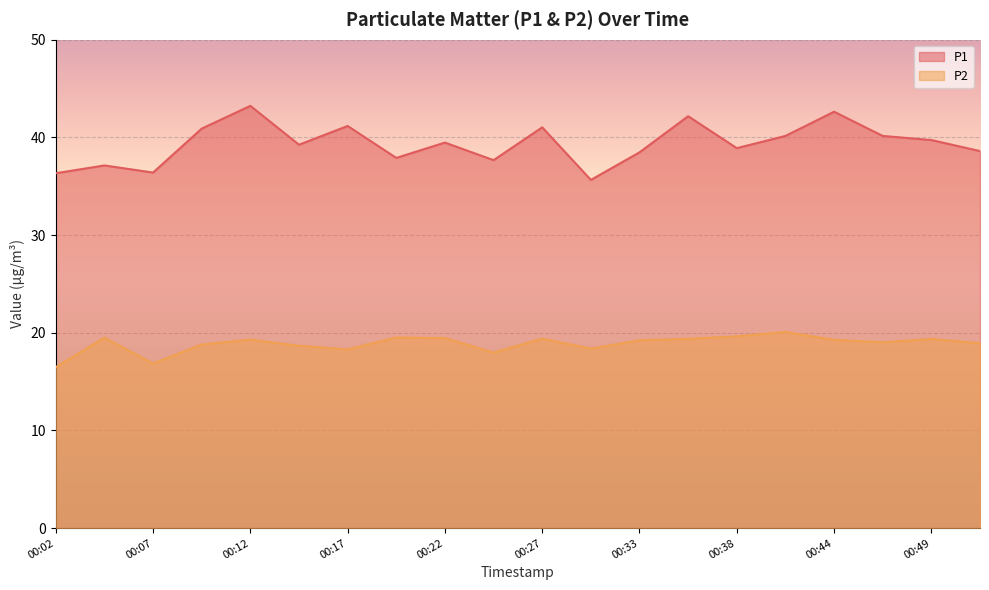

Which category has the highest value in the P1 series?

00:12